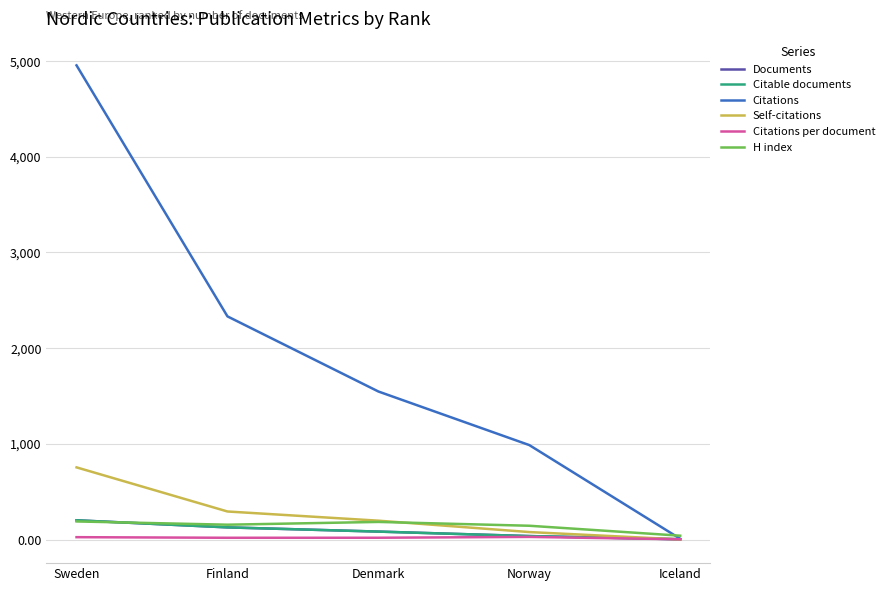

How many lines are shown in the chart?

6